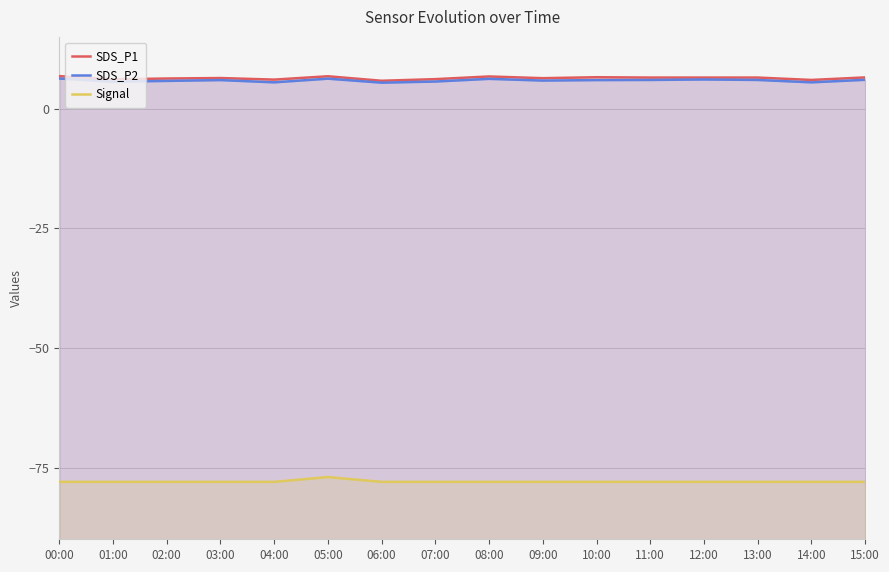

How many categories are shown in the chart?

16